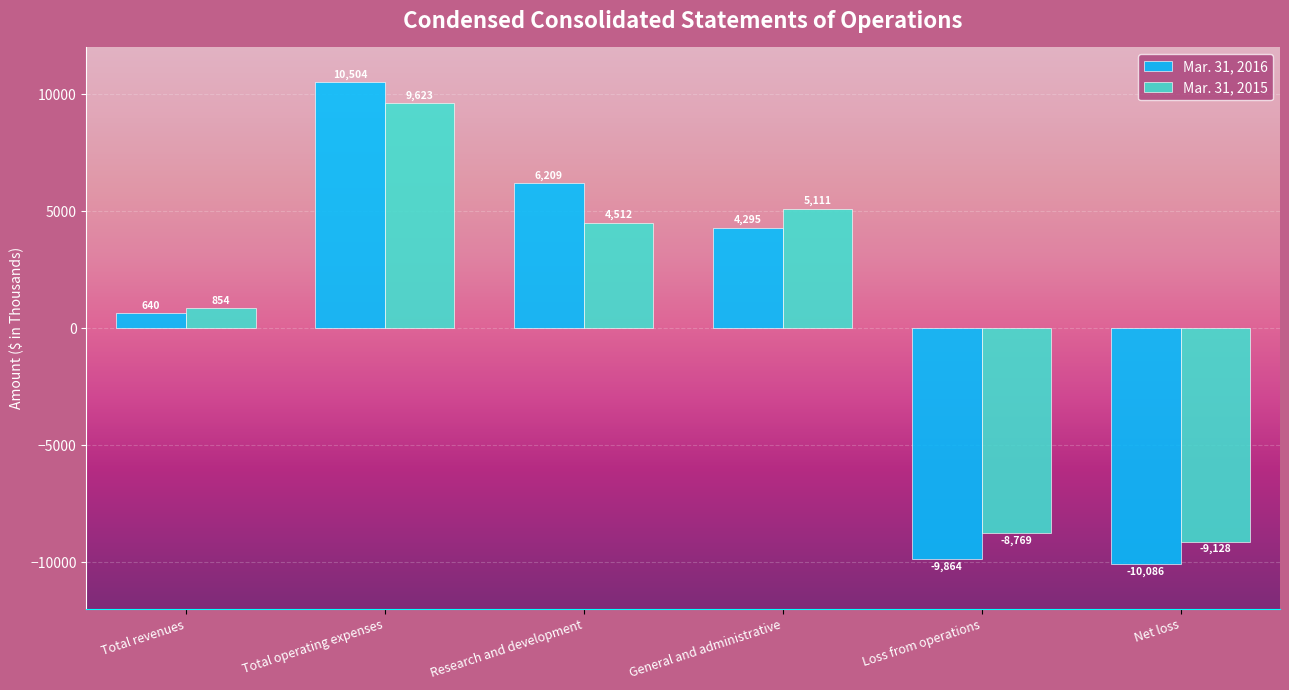

How many groups of bars are there?

6